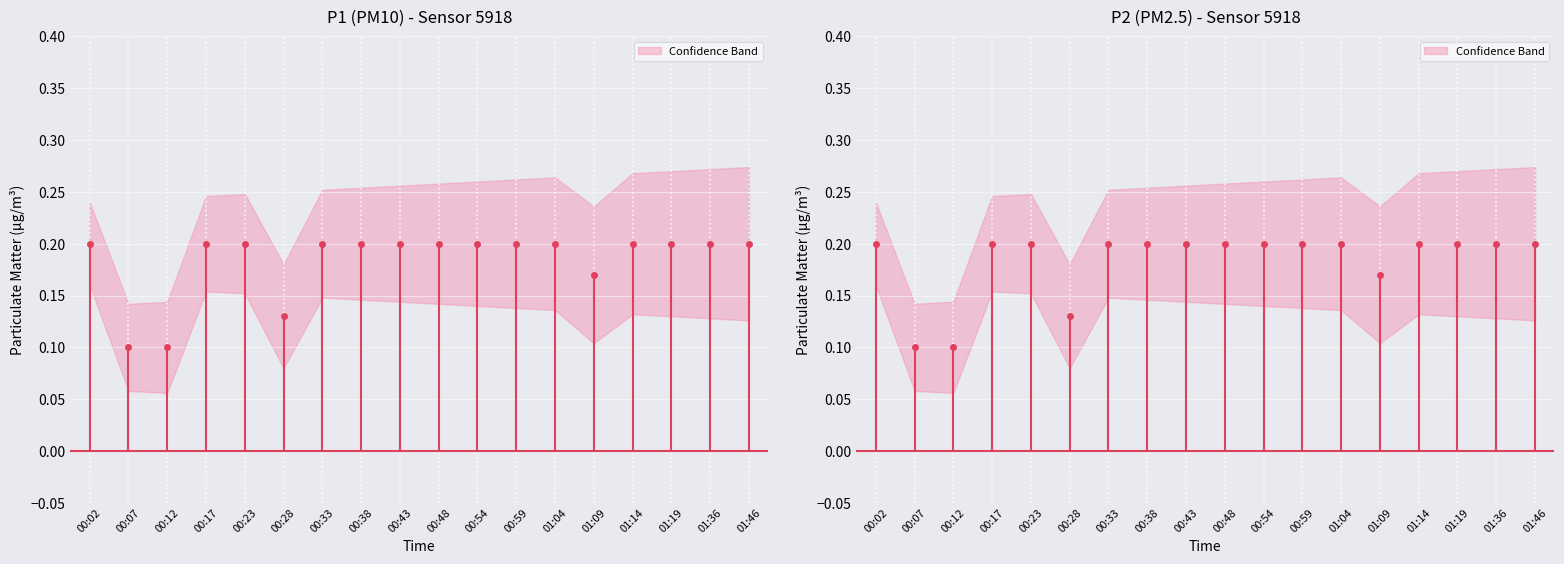

At which category is the sum across all series the highest?

00:02